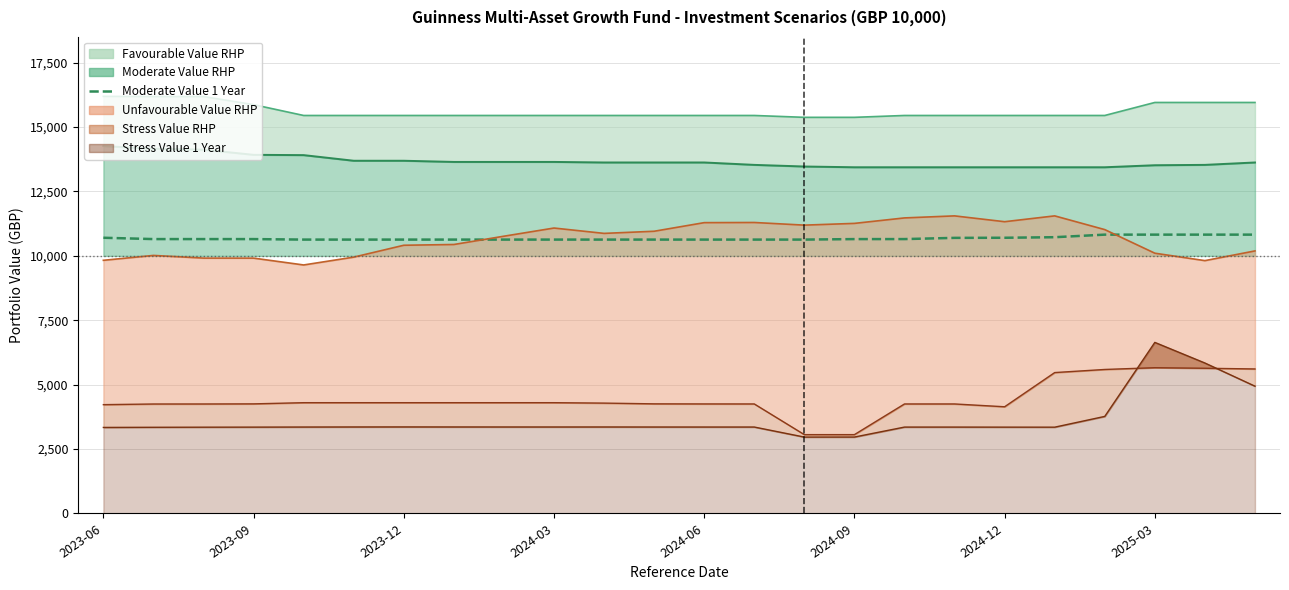

Is it true that the value at 14 is 10633.0?

True